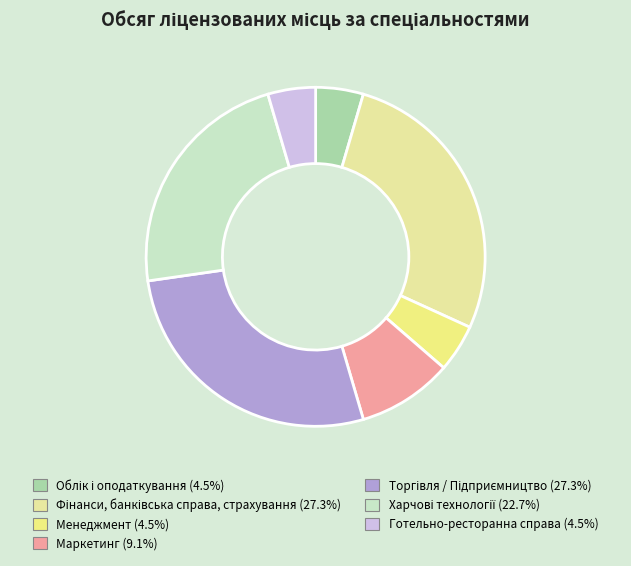

How many segments does this pie chart have?

7